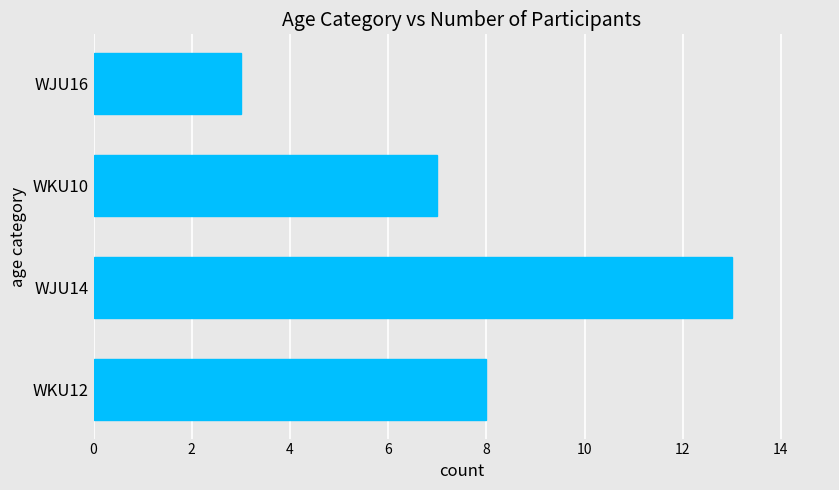

What is the average value?

8